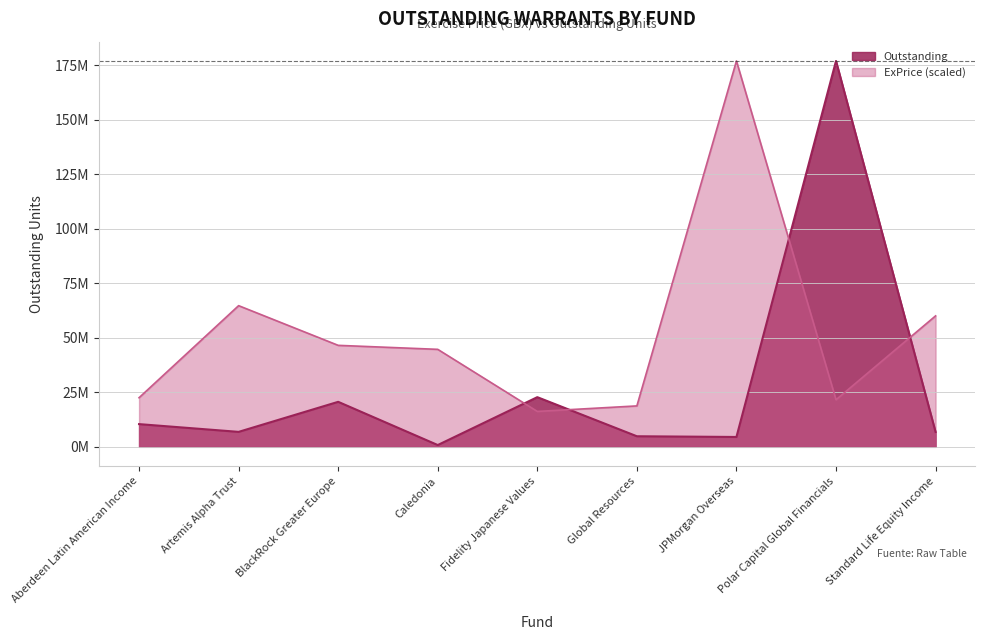

True or false: ExPrice and Outstanding cross at least once.

True